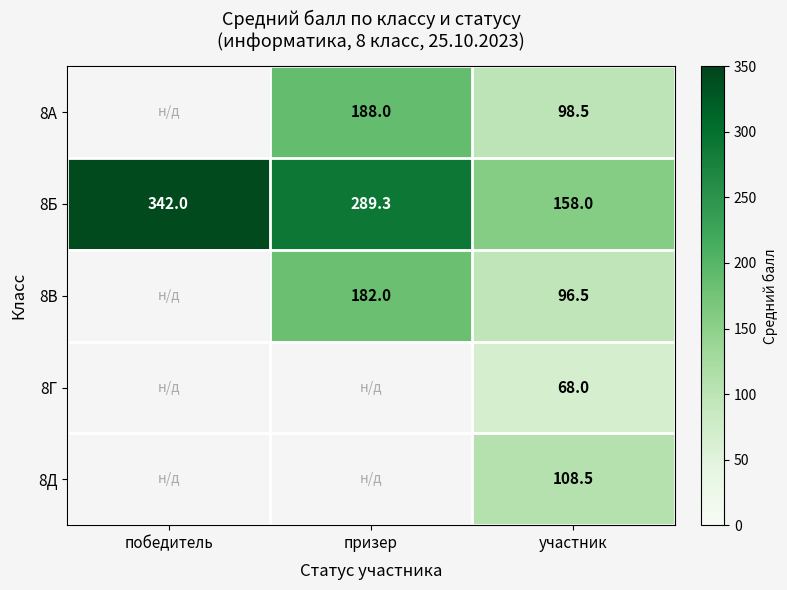

Which label corresponds to the smallest value in the chart?

участник